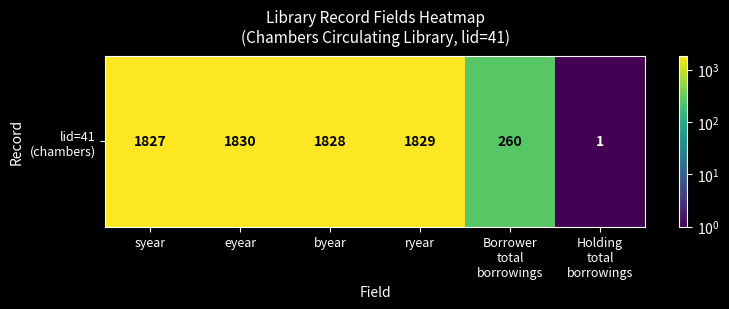

Reading left to right, list all the values displayed in this chart.

syear=1827	eyear=1830	byear=1828	ryear=1829	Borrower
total
borrowings=260	Holding
total
borrowings=1